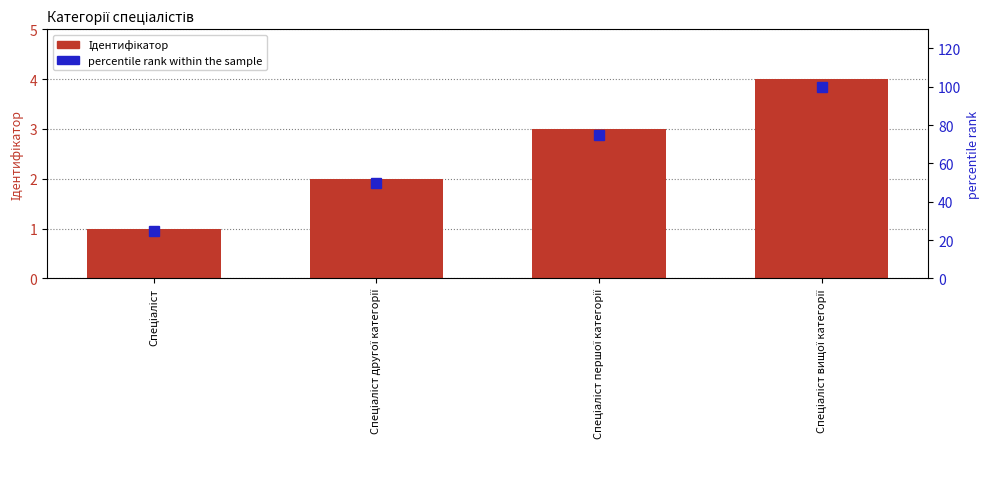

Reading left to right, what are all the values shown in this chart?

Ідентифікатор: 1	2	3	4
percentile rank within the sample: 25	50	75	100